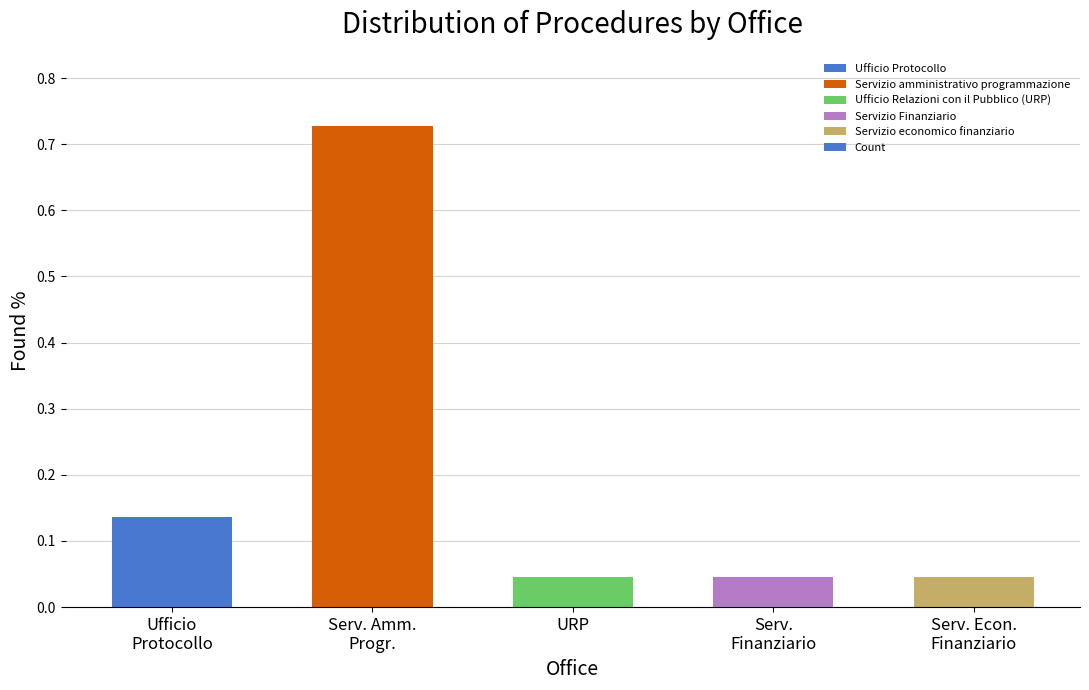

What is the sum of all values?

1.0